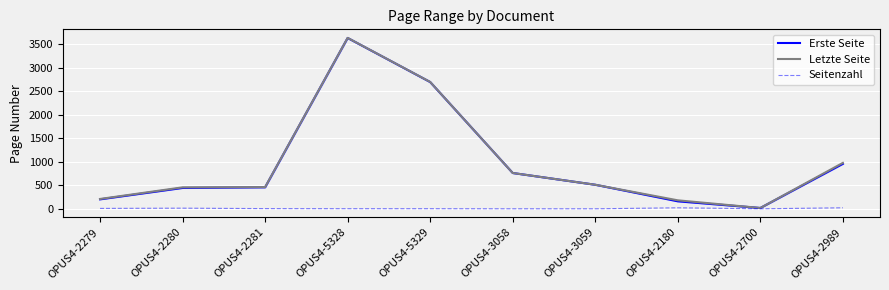

Between OPUS4-2989 and OPUS4-2700, which is larger?

OPUS4-2989